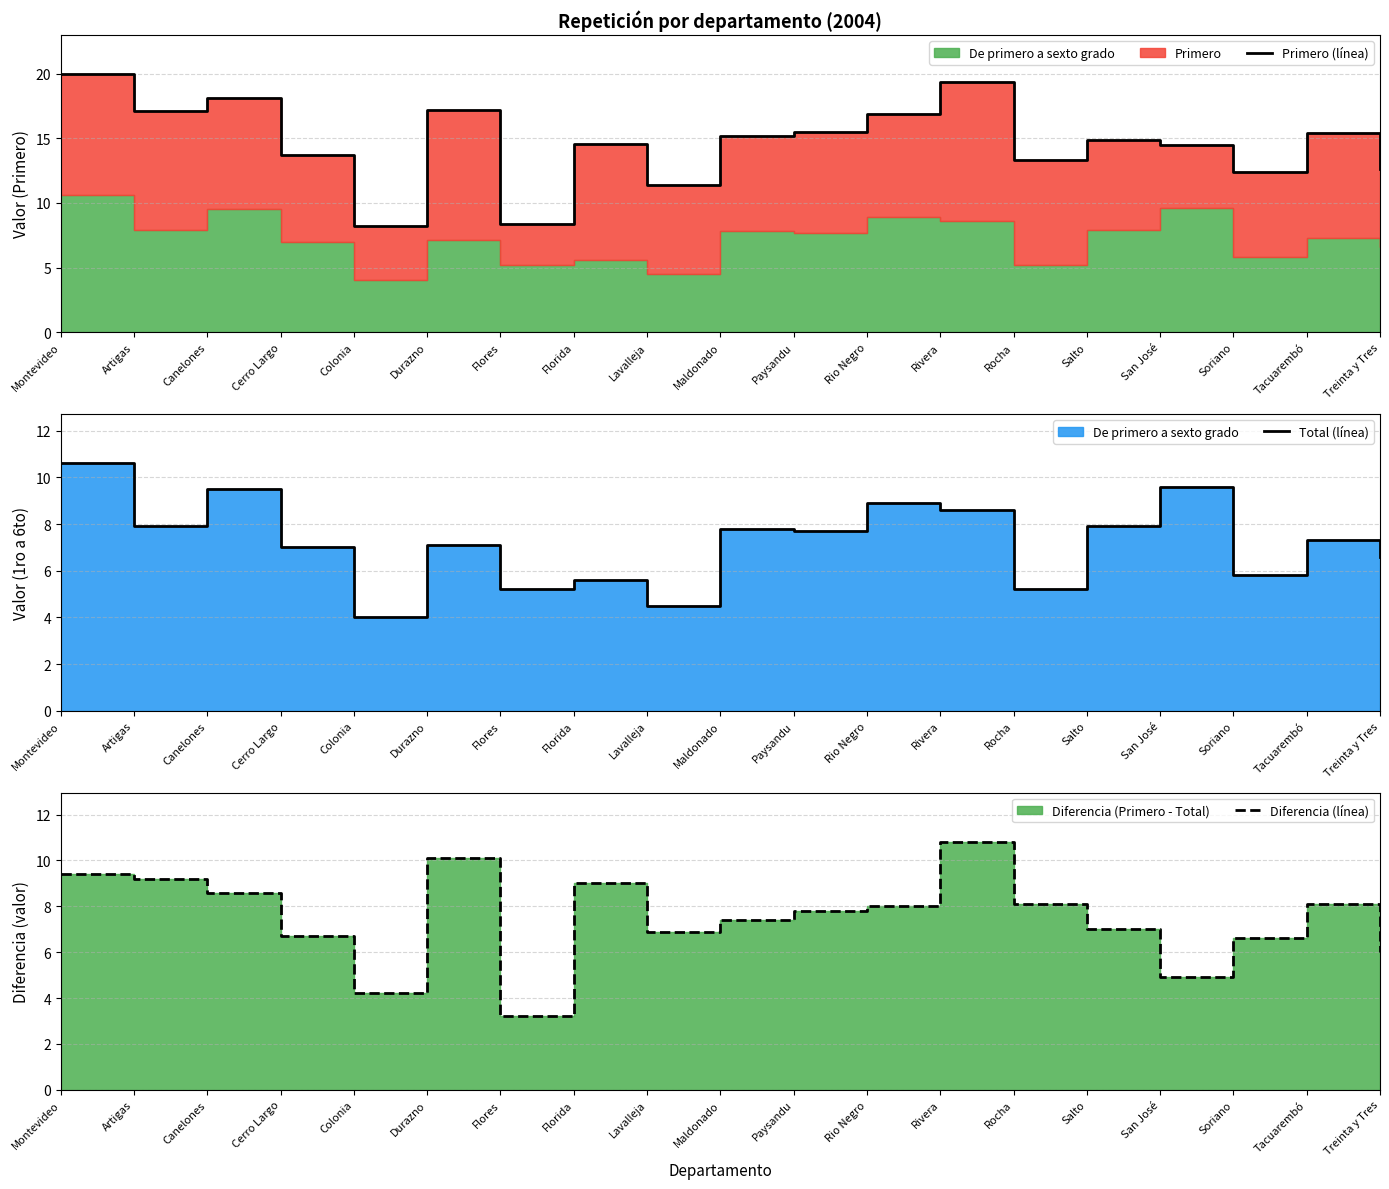

Where is the first local maximum for Total (línea)?

Canelones